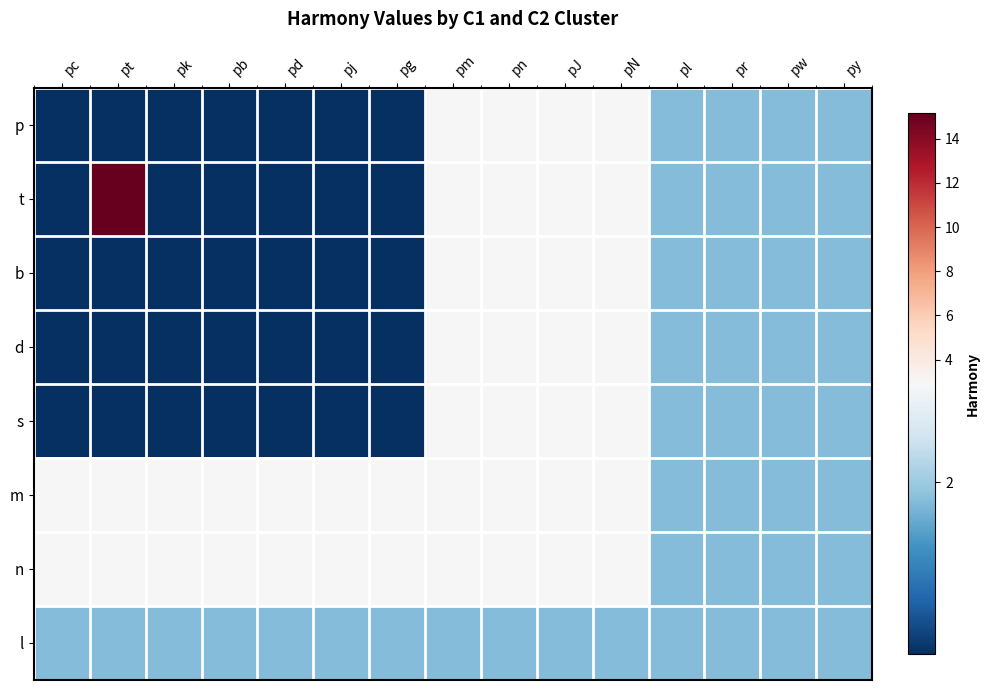

Reading left to right, what are all the values shown in this chart?

p: pc=0.4	pt=0.4	pk=0.4	pb=0.4	pd=0.4	pj=0.4	pg=0.4	pm=2.9	pn=2.9	pJ=2.9	pN=2.9	pl=1.8	pr=1.8	pw=1.8	py=1.8
t: pc=0.4	pt=15.1	pk=0.4	pb=0.4	pd=0.4	pj=0.4	pg=0.4	pm=2.9	pn=2.9	pJ=2.9	pN=2.9	pl=1.8	pr=1.8	pw=1.8	py=1.8
b: pc=0.4	pt=0.4	pk=0.4	pb=0.4	pd=0.4	pj=0.4	pg=0.4	pm=2.9	pn=2.9	pJ=2.9	pN=2.9	pl=1.8	pr=1.8	pw=1.8	py=1.8
d: pc=0.4	pt=0.4	pk=0.4	pb=0.4	pd=0.4	pj=0.4	pg=0.4	pm=2.9	pn=2.9	pJ=2.9	pN=2.9	pl=1.8	pr=1.8	pw=1.8	py=1.8
s: pc=0.4	pt=0.4	pk=0.4	pb=0.4	pd=0.4	pj=0.4	pg=0.4	pm=2.9	pn=2.9	pJ=2.9	pN=2.9	pl=1.8	pr=1.8	pw=1.8	py=1.8
m: pc=2.9	pt=2.9	pk=2.9	pb=2.9	pd=2.9	pj=2.9	pg=2.9	pm=2.9	pn=2.9	pJ=2.9	pN=2.9	pl=1.8	pr=1.8	pw=1.8	py=1.8
n: pc=2.9	pt=2.9	pk=2.9	pb=2.9	pd=2.9	pj=2.9	pg=2.9	pm=2.9	pn=2.9	pJ=2.9	pN=2.9	pl=1.8	pr=1.8	pw=1.8	py=1.8
l: pc=1.8	pt=1.8	pk=1.8	pb=1.8	pd=1.8	pj=1.8	pg=1.8	pm=1.8	pn=1.8	pJ=1.8	pN=1.8	pl=1.8	pr=1.8	pw=1.8	py=1.8